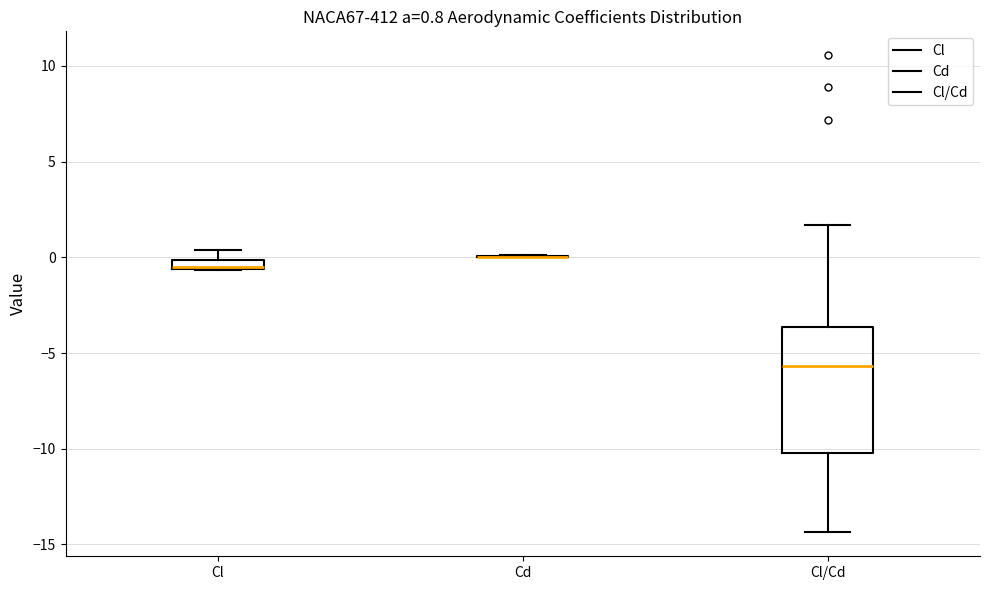

Comparing the boxes themselves (not the whiskers), which one is the tallest?

Cl/Cd